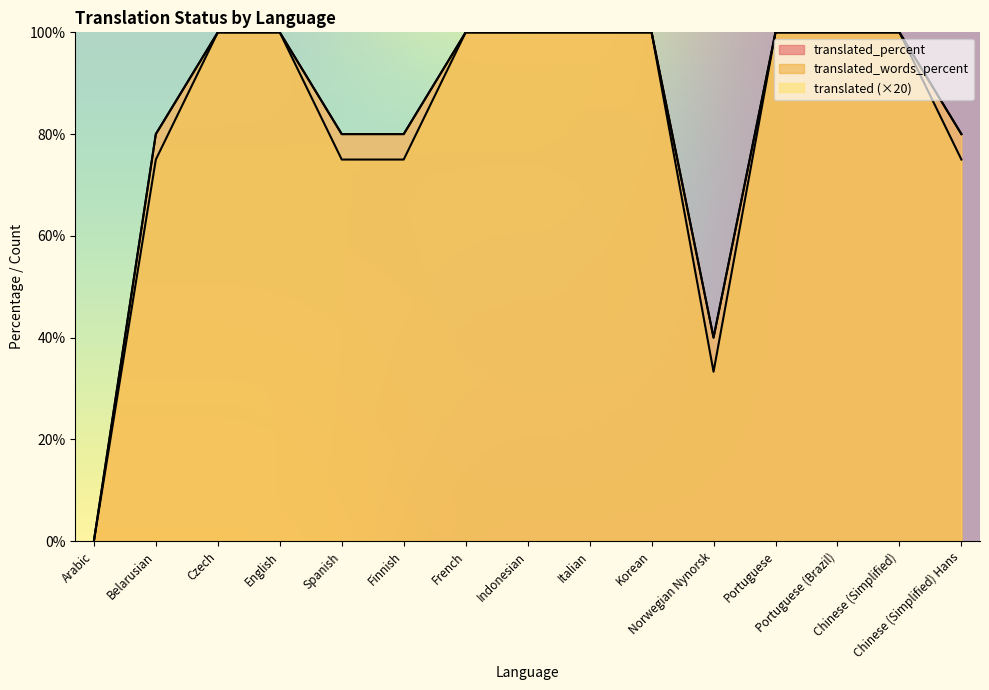

Is the value of translated at Portuguese greater than the value of translated_percent at Indonesian?

No